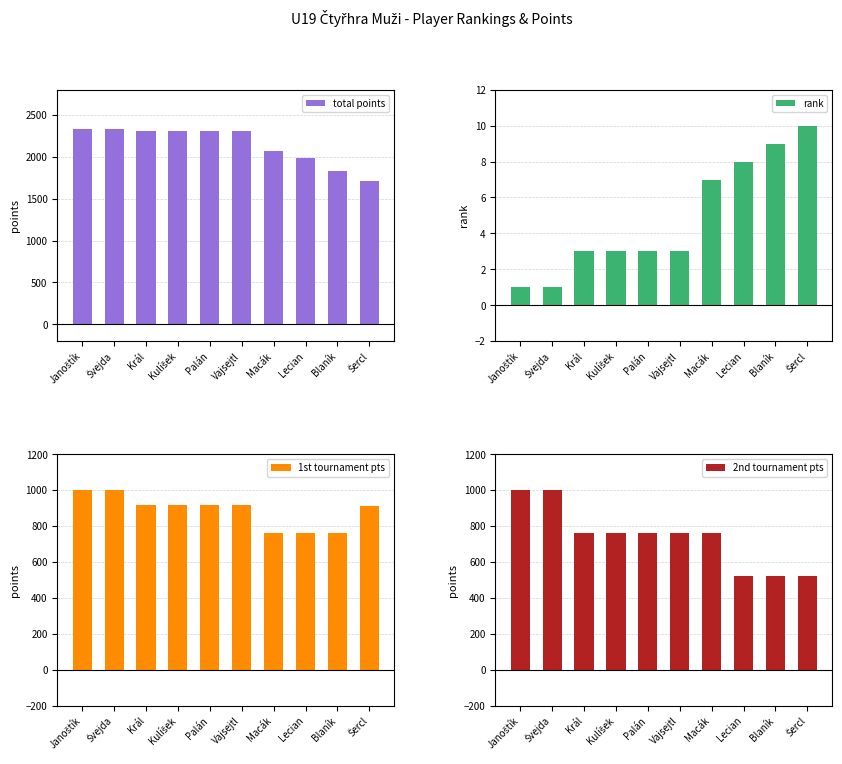

Reading left to right, extract all data points from this chart.

total points: 2336	2336	2304	2304	2304	2304	2070	1984	1830	1712
rank: 1	1	3	3	3	3	7	8	9	10
1st tournament pts: 1000	1000	920	920	920	920	760	760	760	912
2nd tournament pts: 1000	1000	760	760	760	760	760	520	520	520